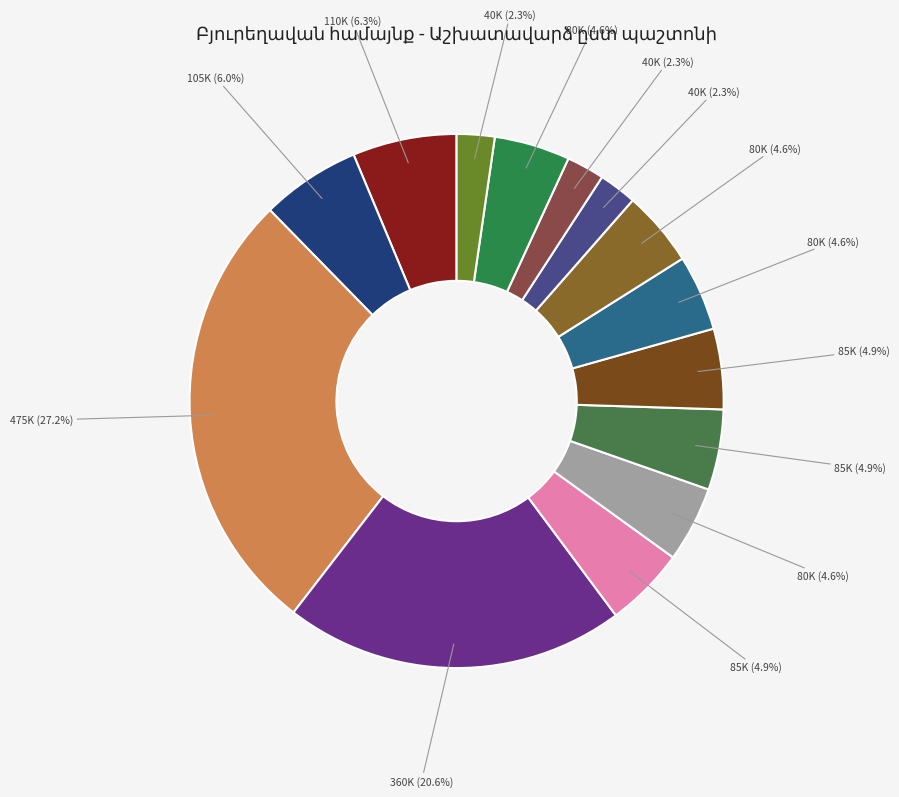

Count the number of slices in the pie.

14